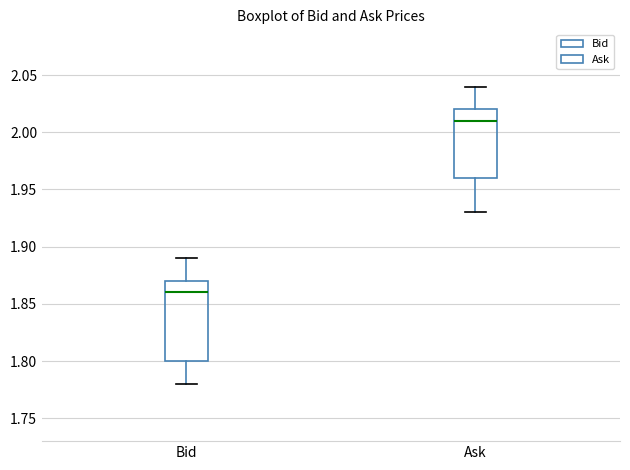

Which box's median line is the lowest?

Bid